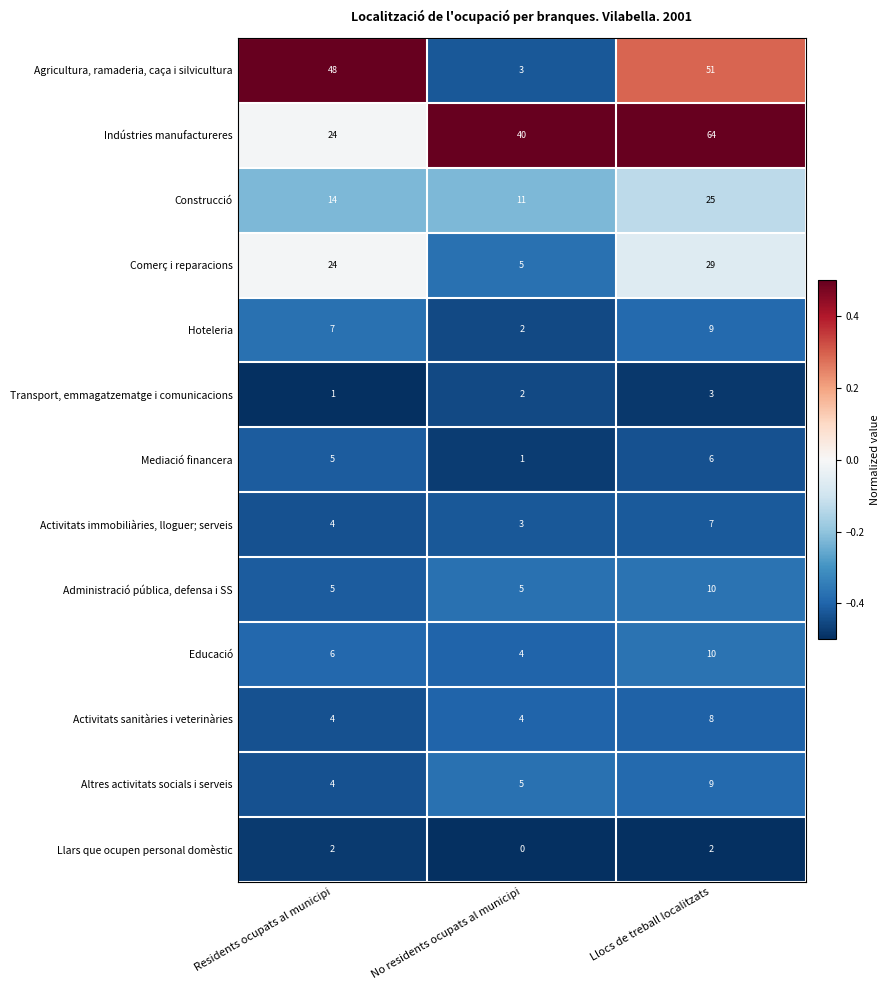

At which category is the sum across all series the highest?

Llocs de treball localitzats